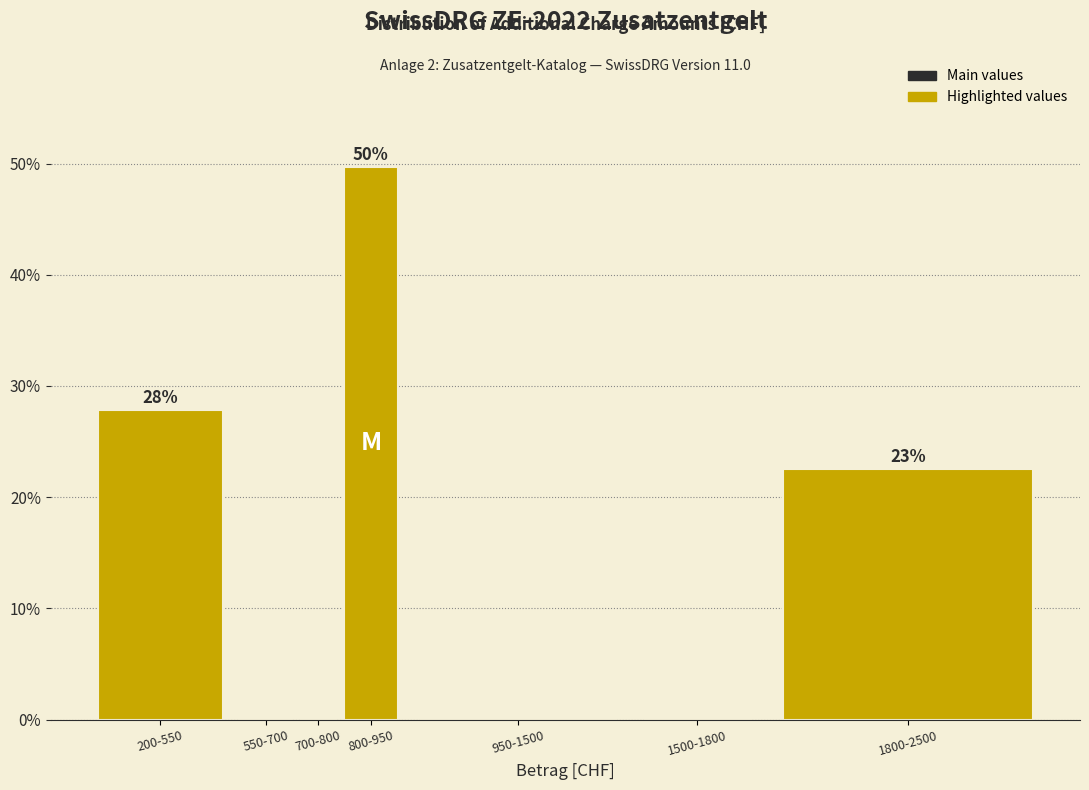

Reading right to left, list all the values displayed in this chart.

1800-2500=22.5	1500-1800=0.0	950-1500=0.0	800-950=49.7	700-800=0.0	550-700=0.0	200-550=27.8